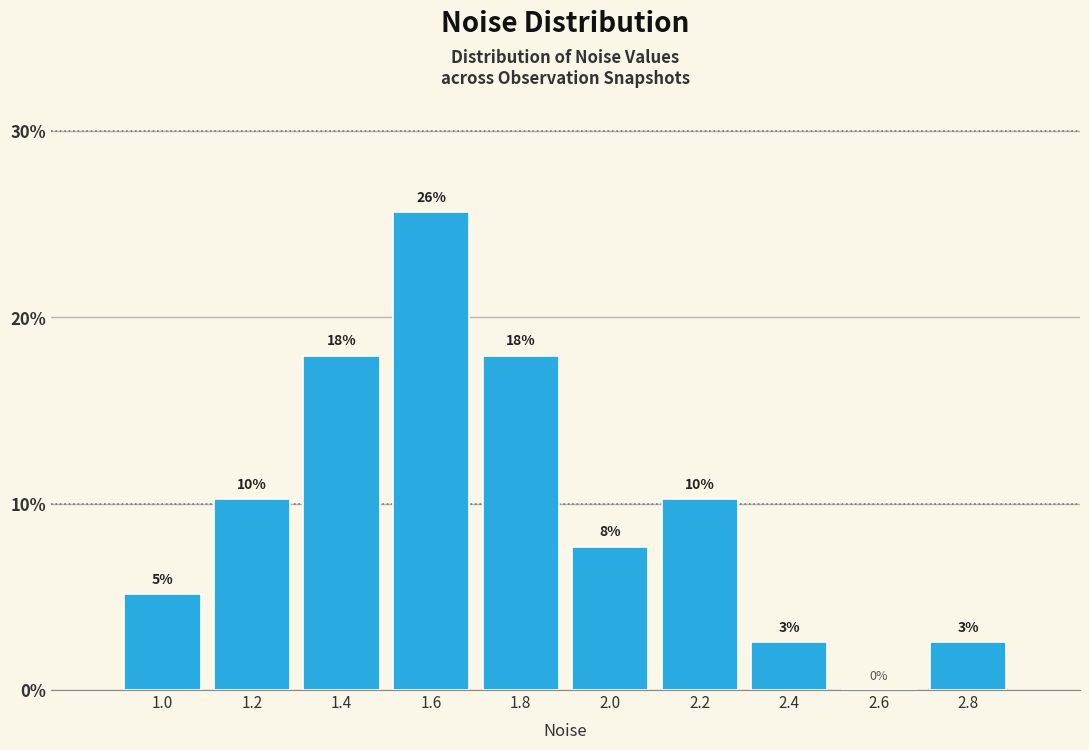

Are the bars horizontal?

No